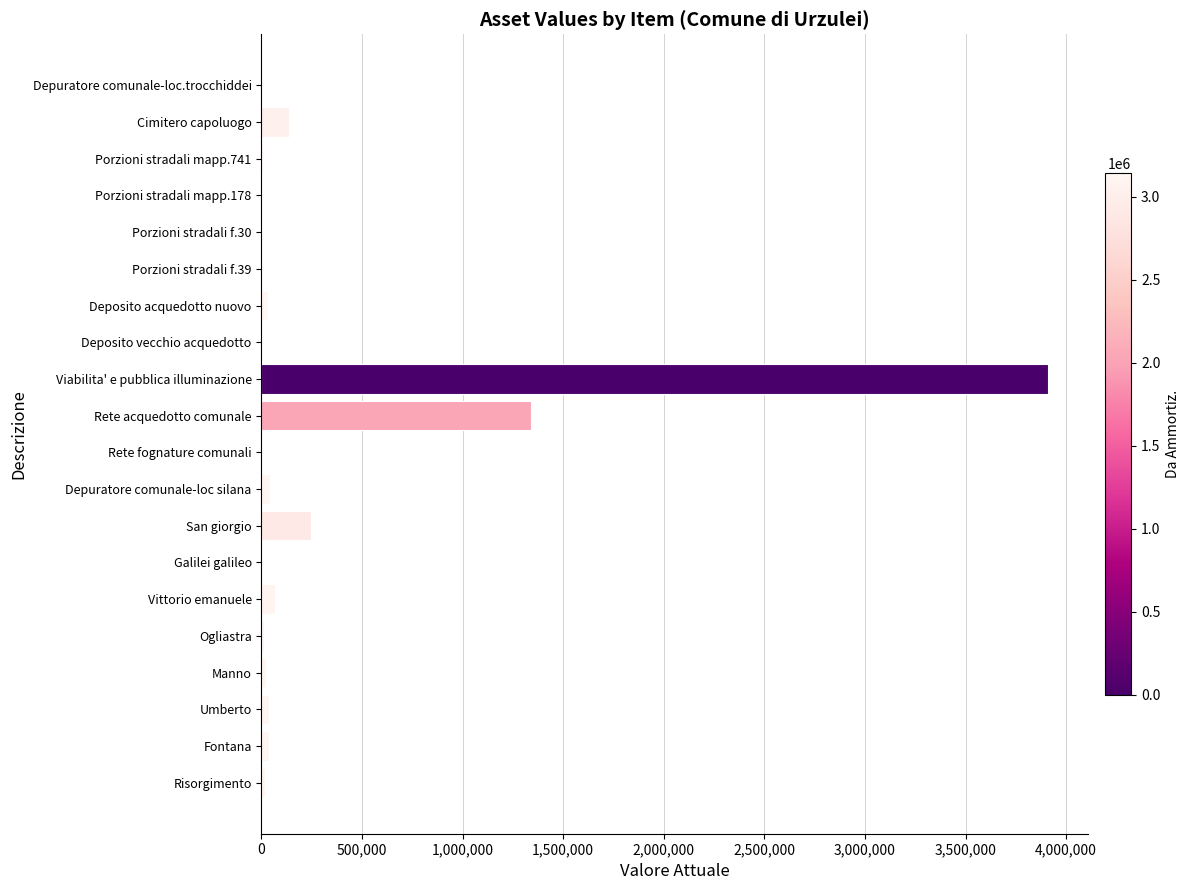

How many data points are above 20580?

10